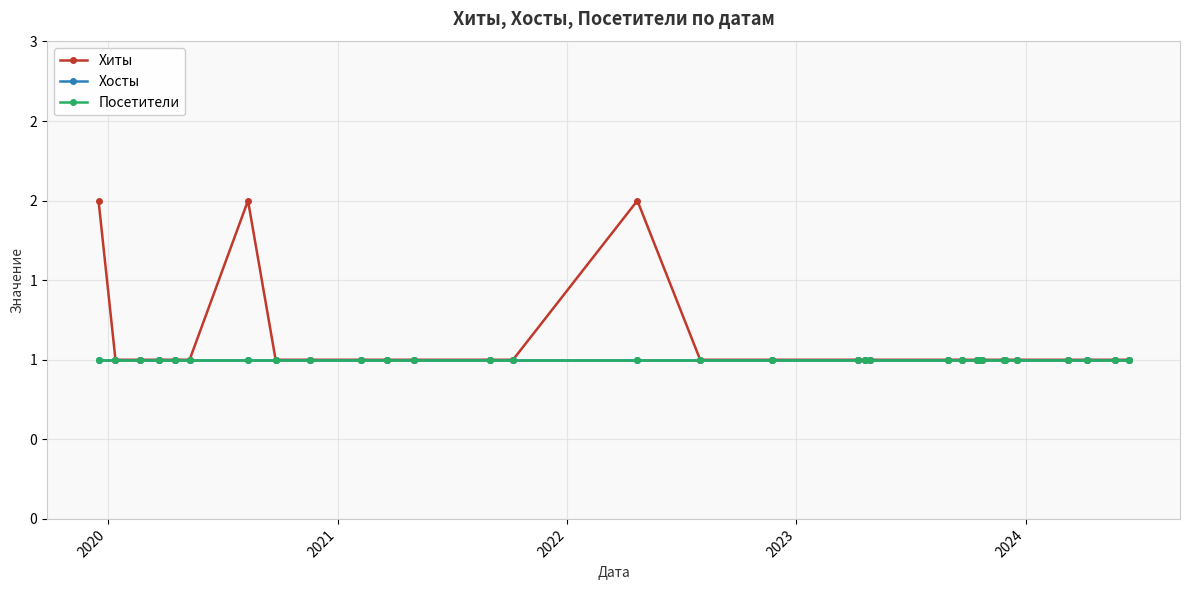

In Хиты, how many points are higher than both neighbors (excluding endpoints)?

2